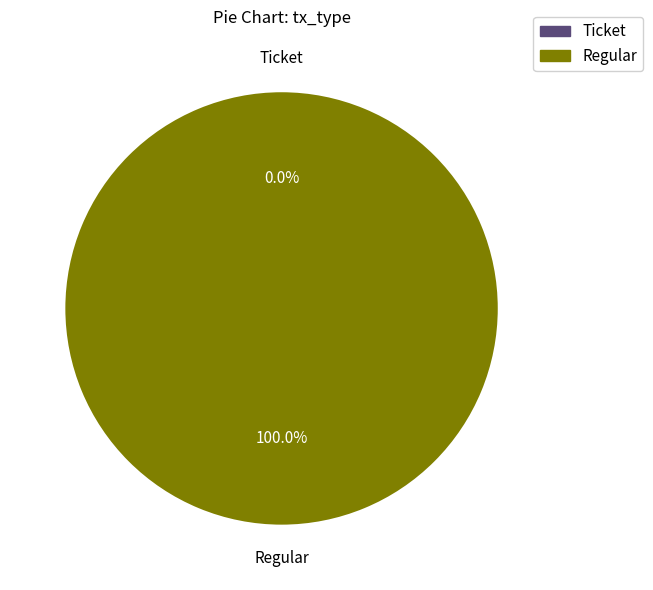

How much of the chart is everything except Ticket?

100.0%